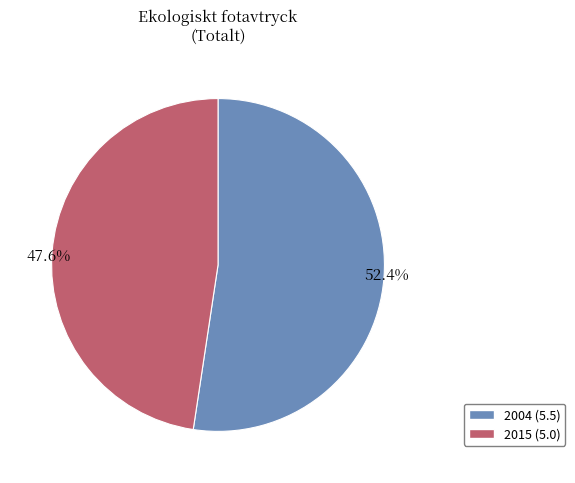

What is the ratio of the value at 2015 to the value at 2004?

0.9